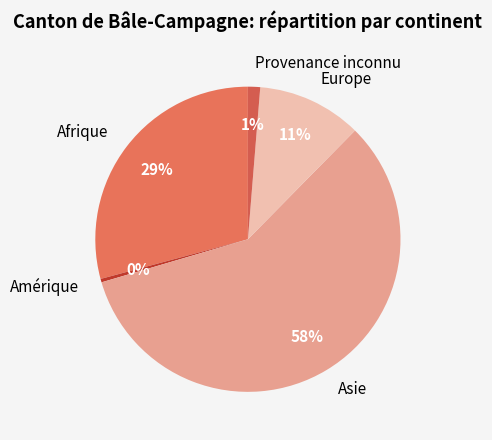

Combined, do Amérique and Afrique account for over 50%?

No